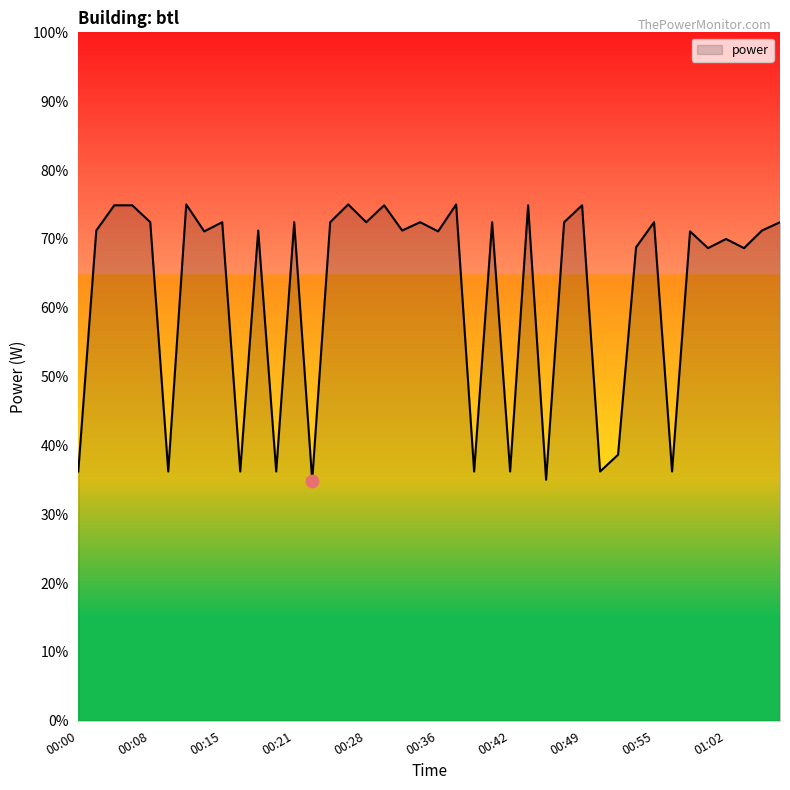

What is the difference between the maximum and minimum values?

40.1